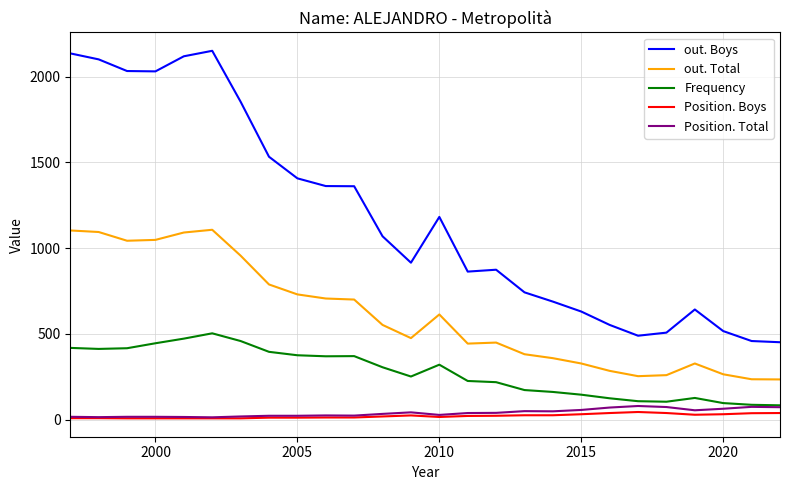

Which series has the largest total across all categories?

out. Boys